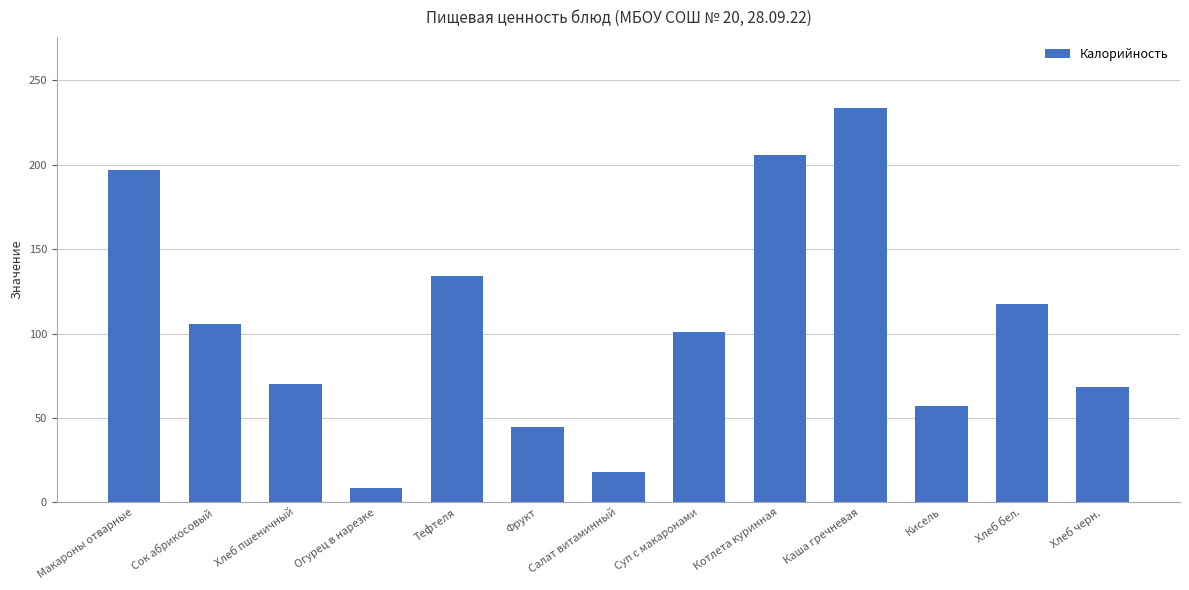

What is the label of the 12th bar from the left?

Хлеб бел.